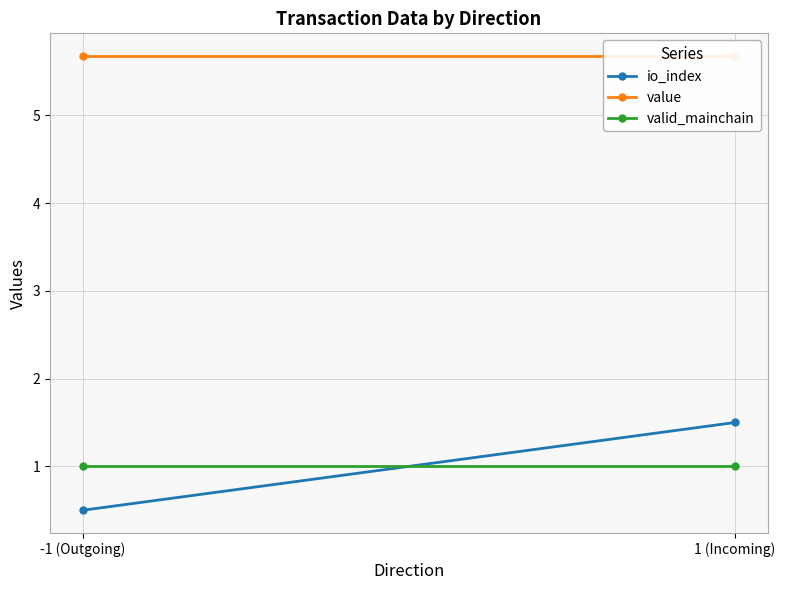

Which series has the largest total across all categories?

value